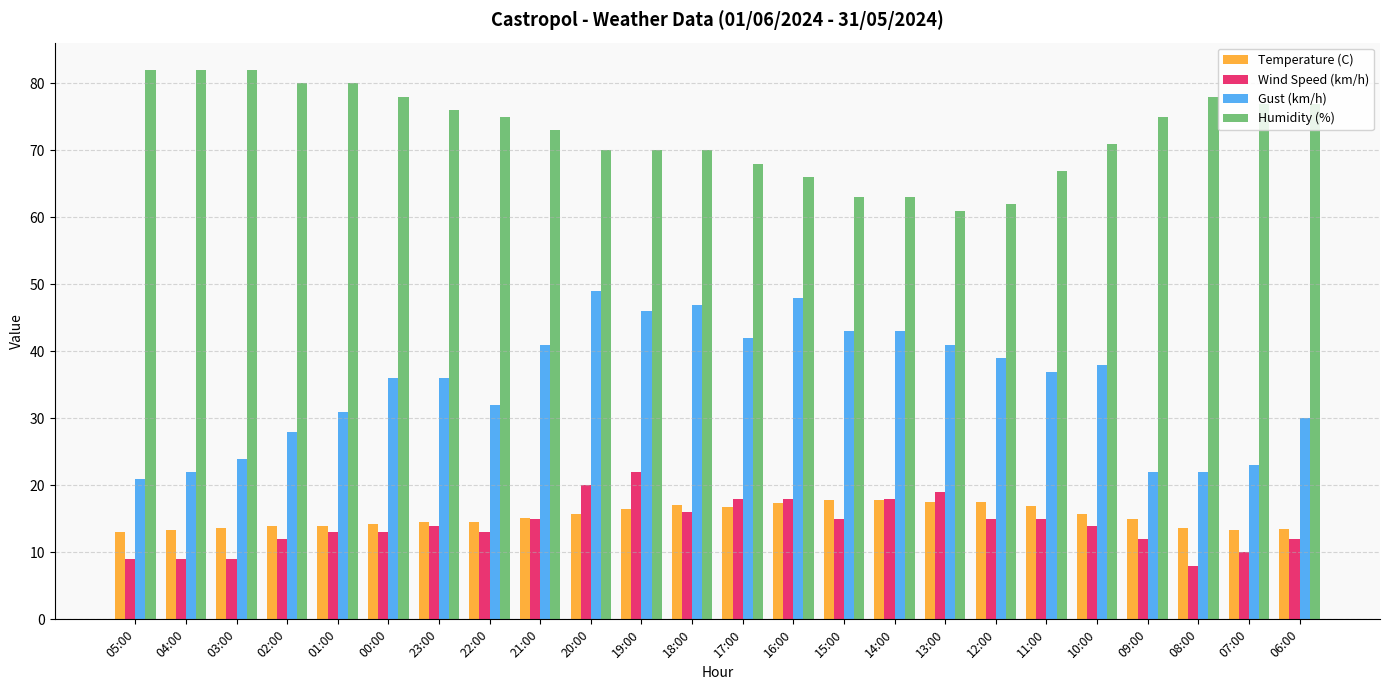

What is the maximum value shown in the chart?

82.0